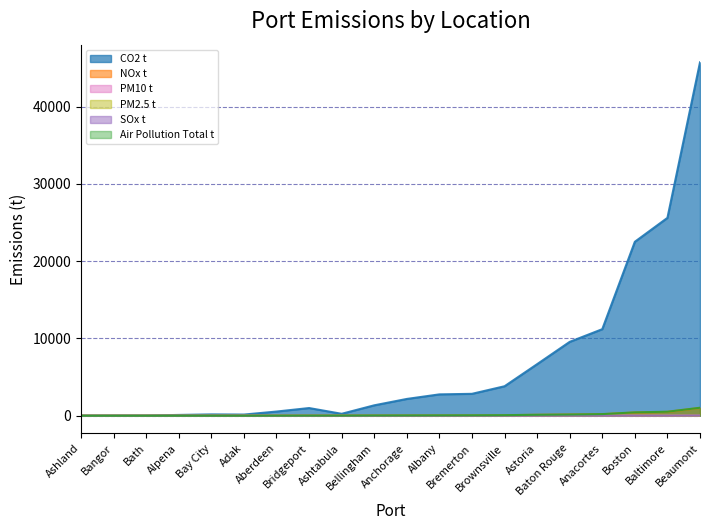

How many lines are shown in the chart?

6